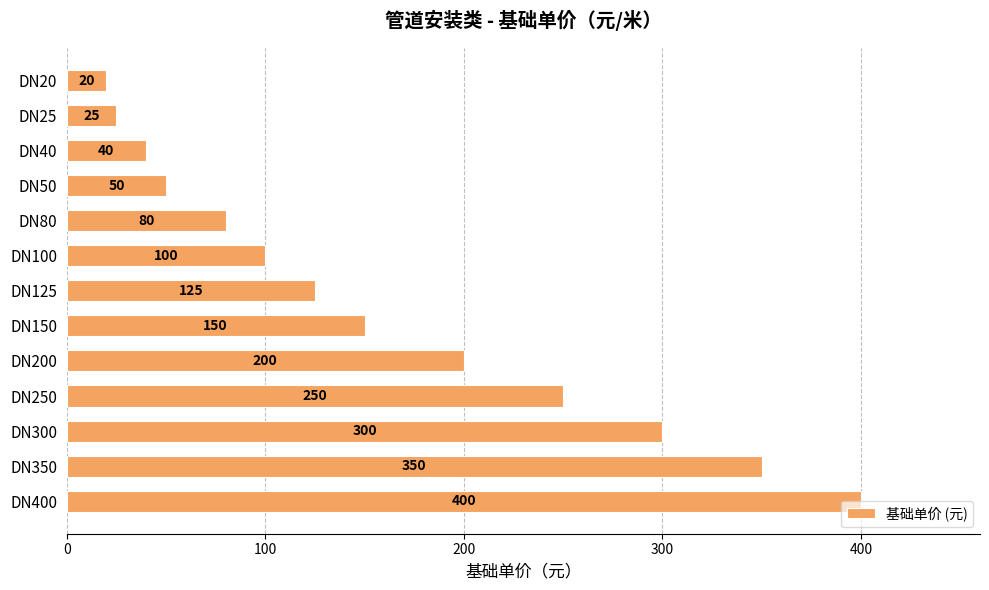

What is the value of the 5th bar from the top?

80